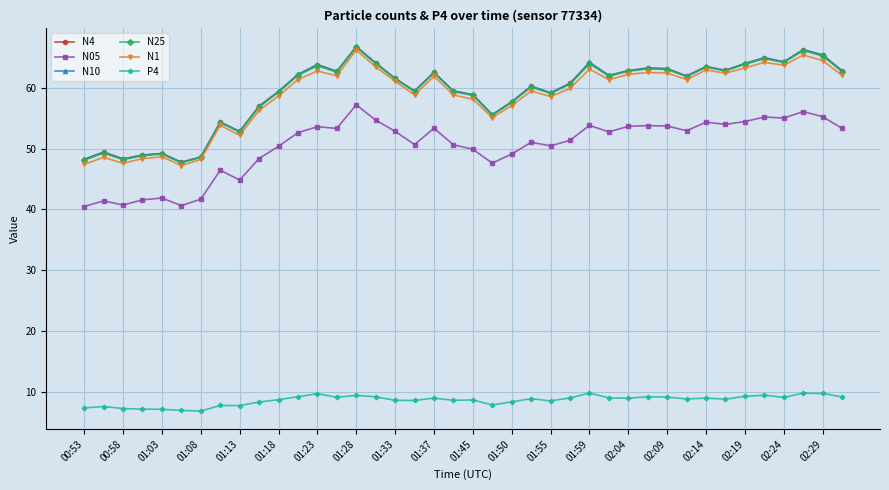

What is the value of the N10 point at the 30th from the left?

63.3